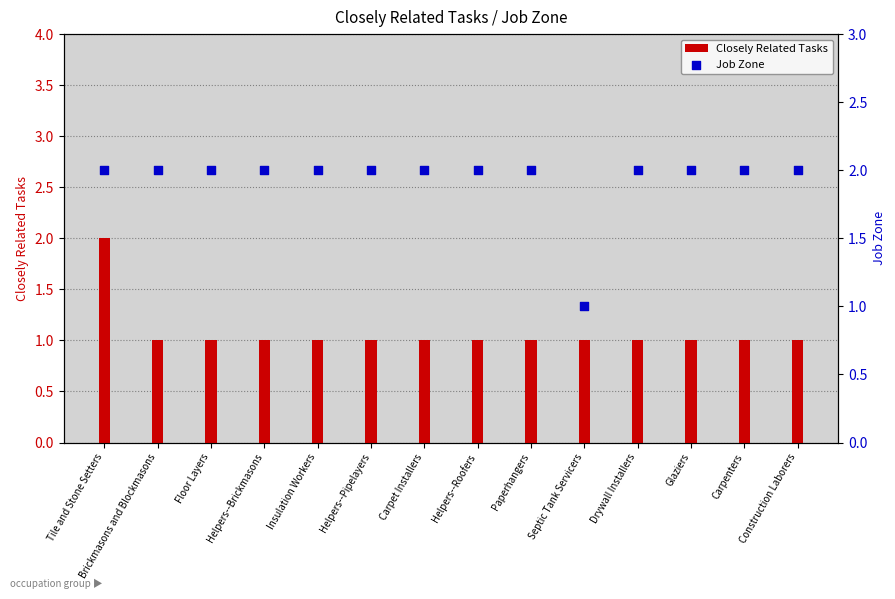

At how many categories does at least one series exceed 1?

13